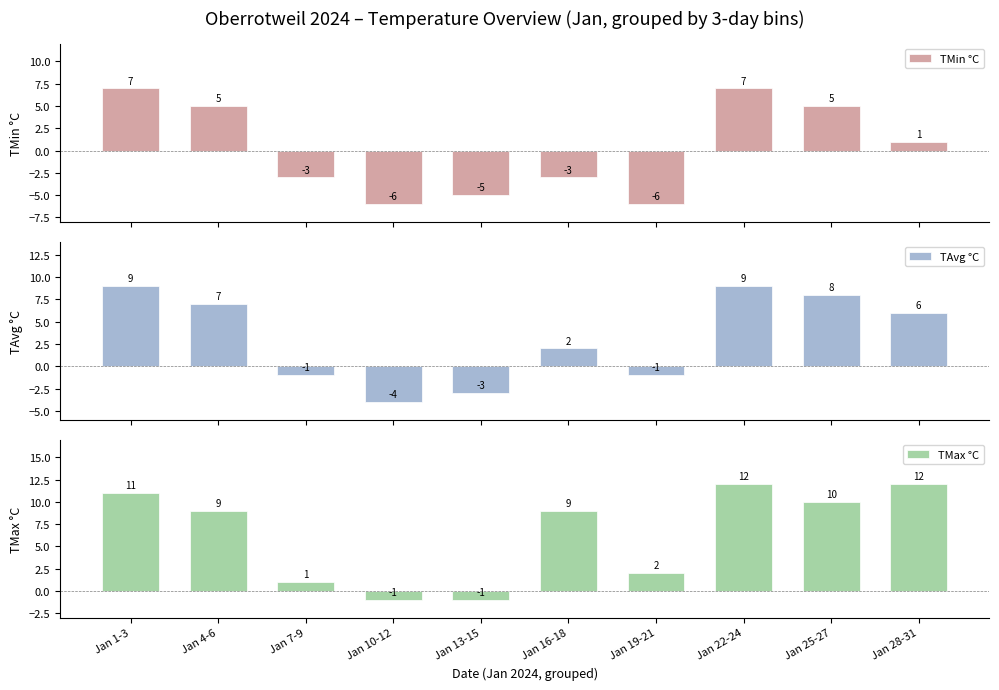

Which category has the highest value across all series?

Jan 22-24